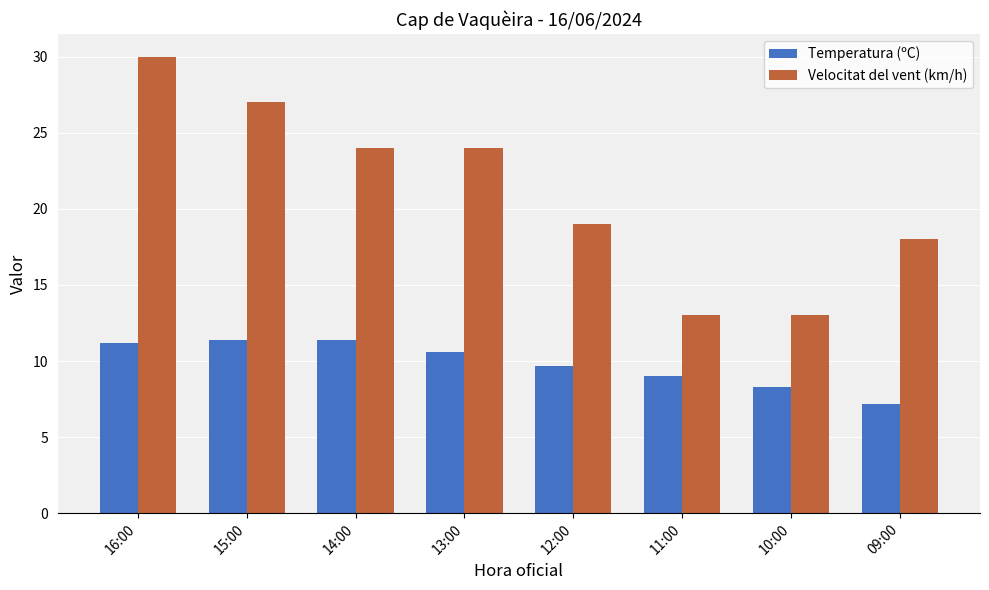

Which series has the largest range (max minus min)?

Velocitat del vent (km/h)